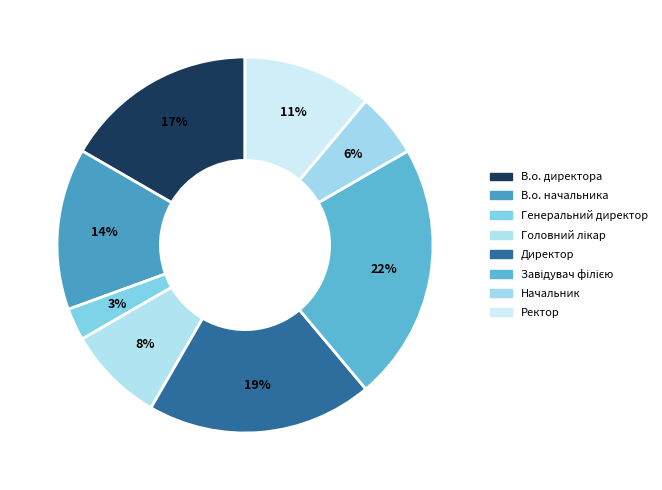

Which category has the smallest portion of the pie?

Генеральний директор